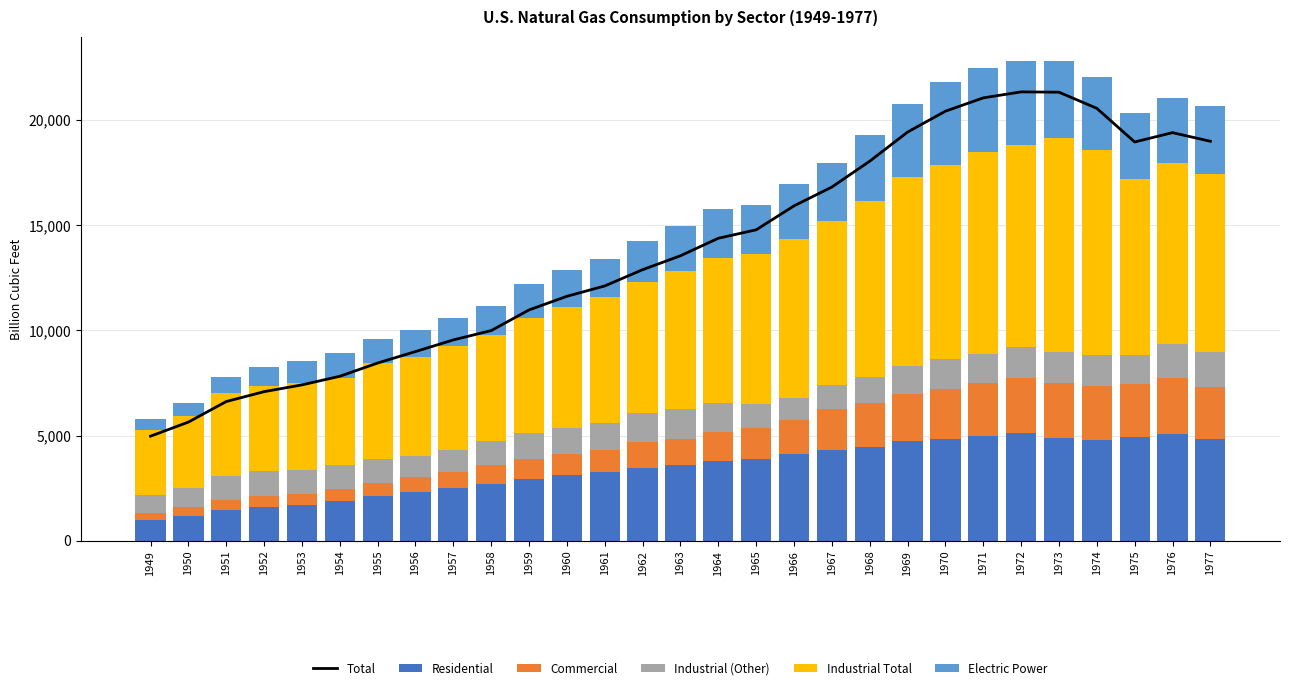

Which series has the largest range (max minus min)?

Total